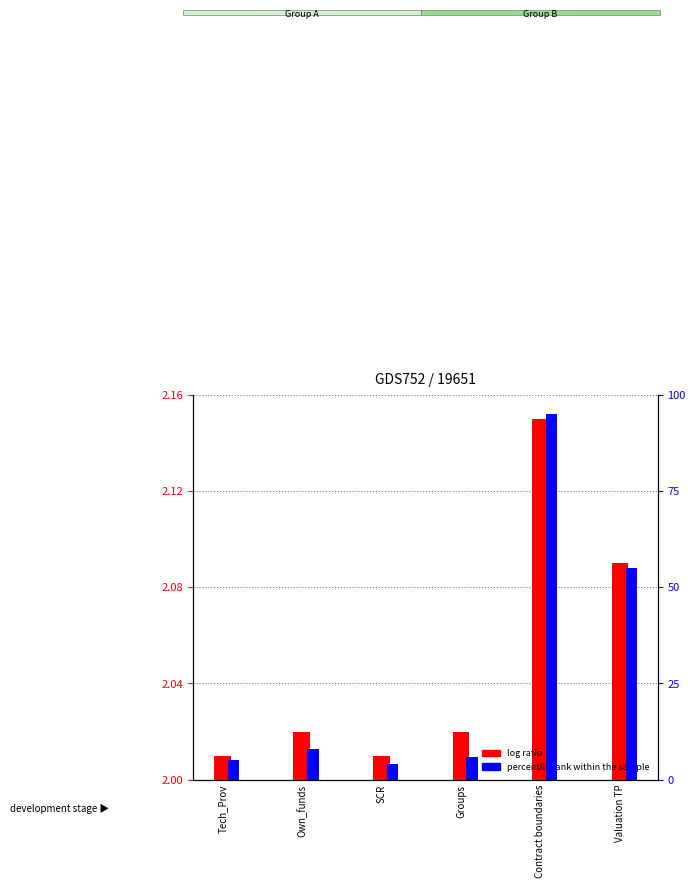

True or false: percentile rank within the sample has a value of 11.4 at Own_funds.

False